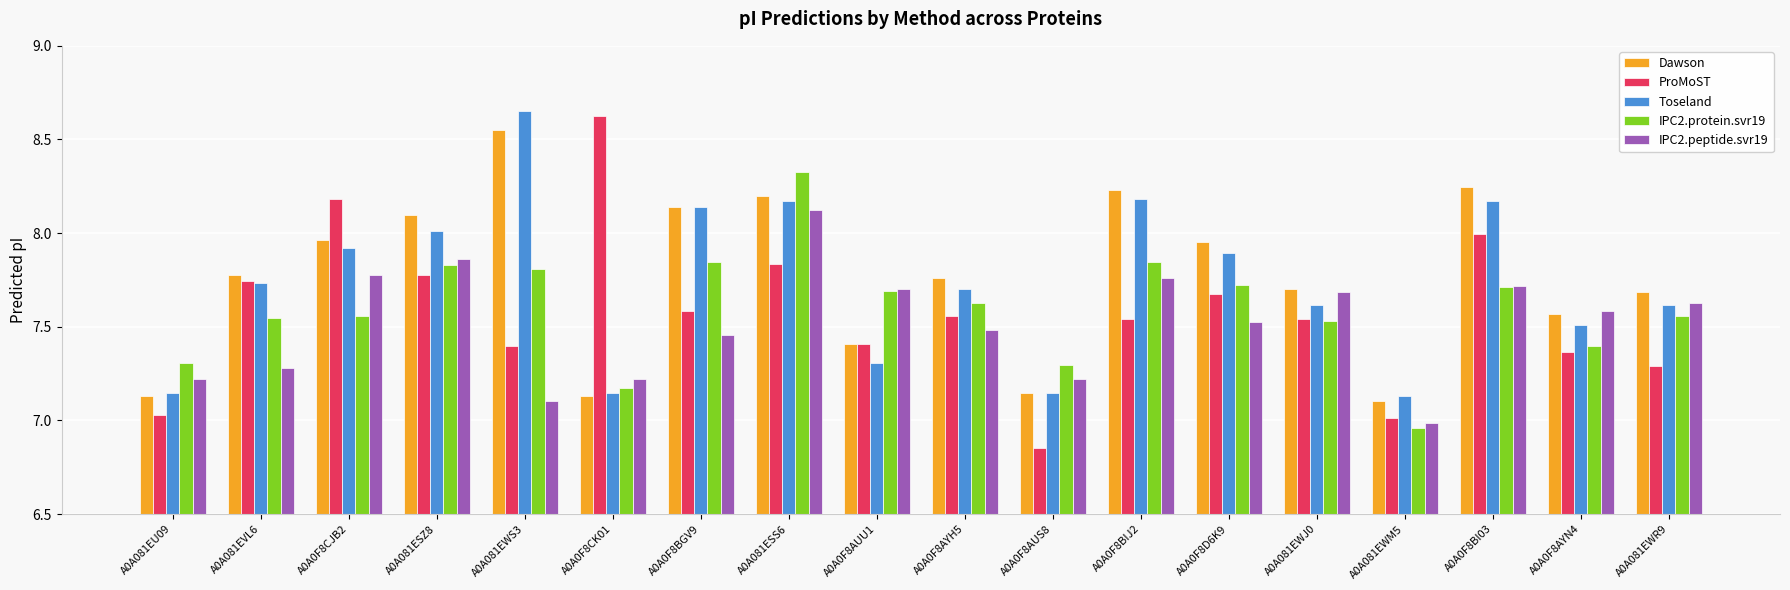

Read the IPC2.protein.svr19 value at A0A0F8CK01.

7.2